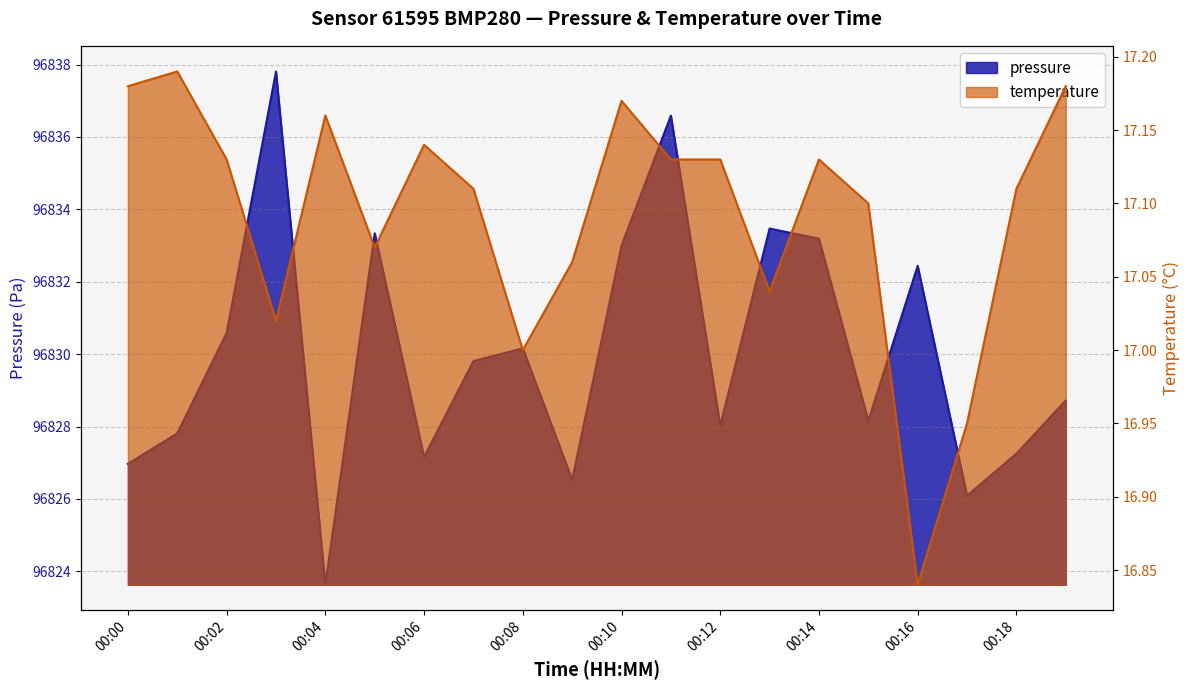

At which category does the chart reach its peak across all series?

00:03